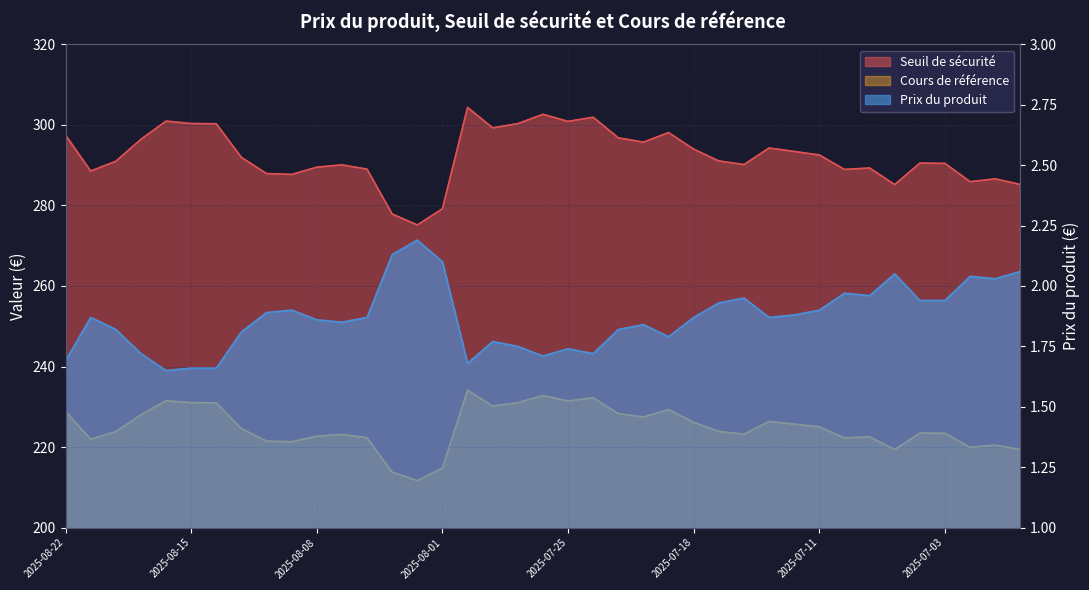

What is the minimum value shown in the chart?

1.6